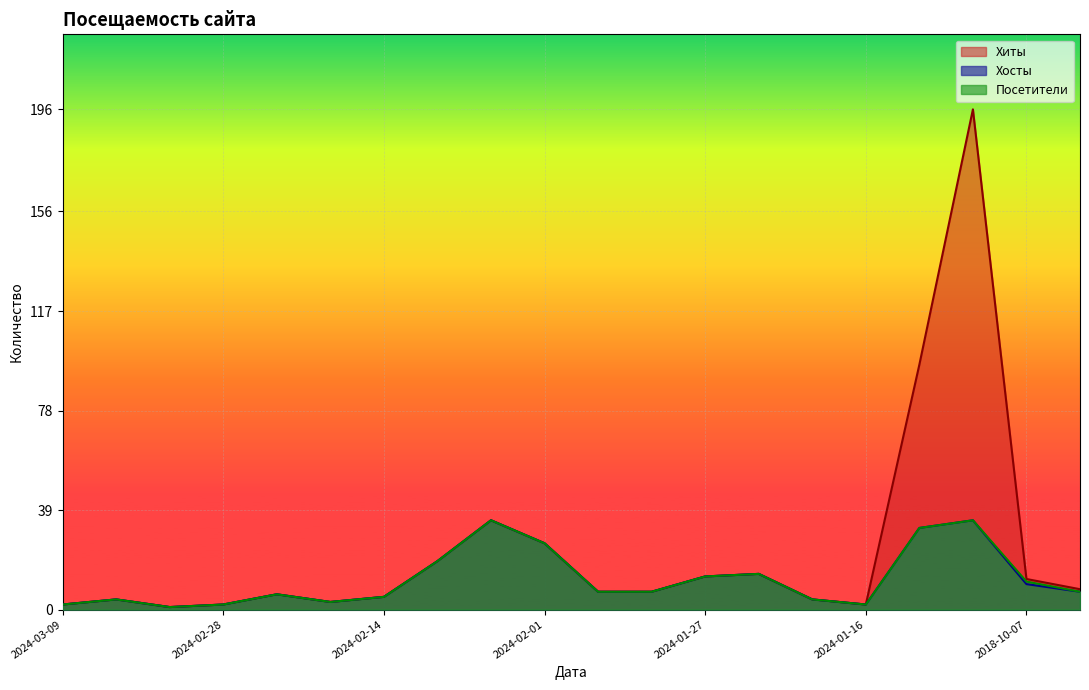

The value of Посетители at 2024-01-31 is 11. True or false?

False